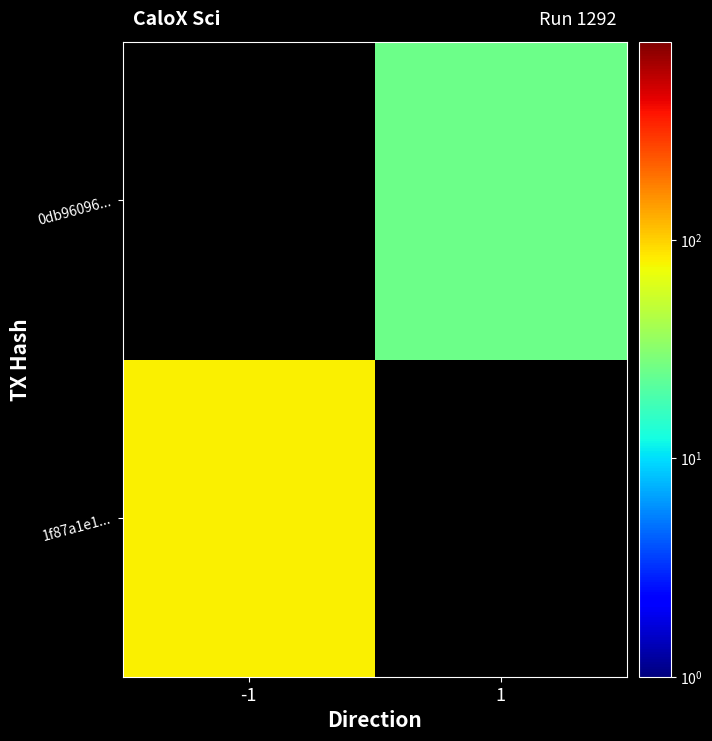

How many categories are shown in the chart?

2